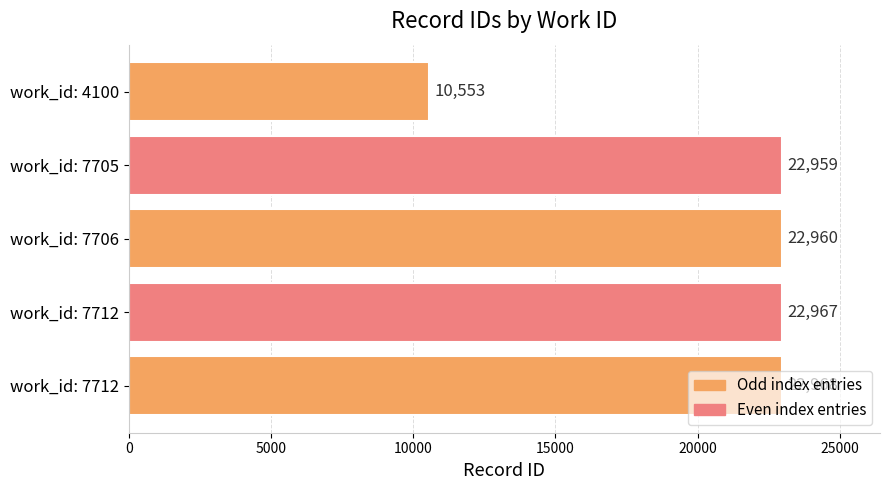

How many series are shown in this chart?

1